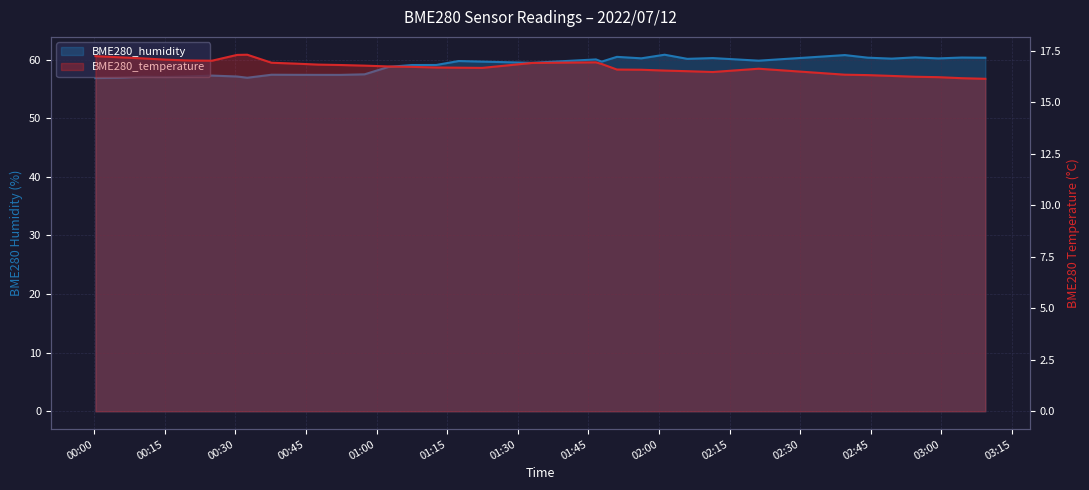

Where is the first local minimum for BME280_temperature?

2022/07/12 00:25:03